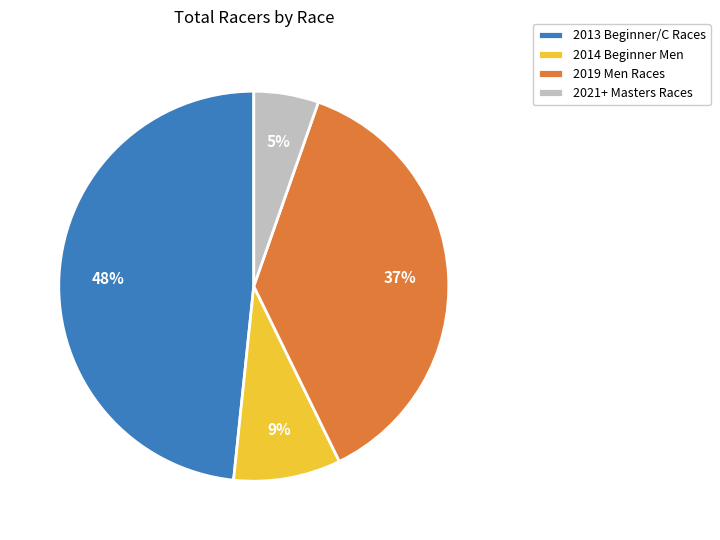

How many slices are in this pie chart?

4